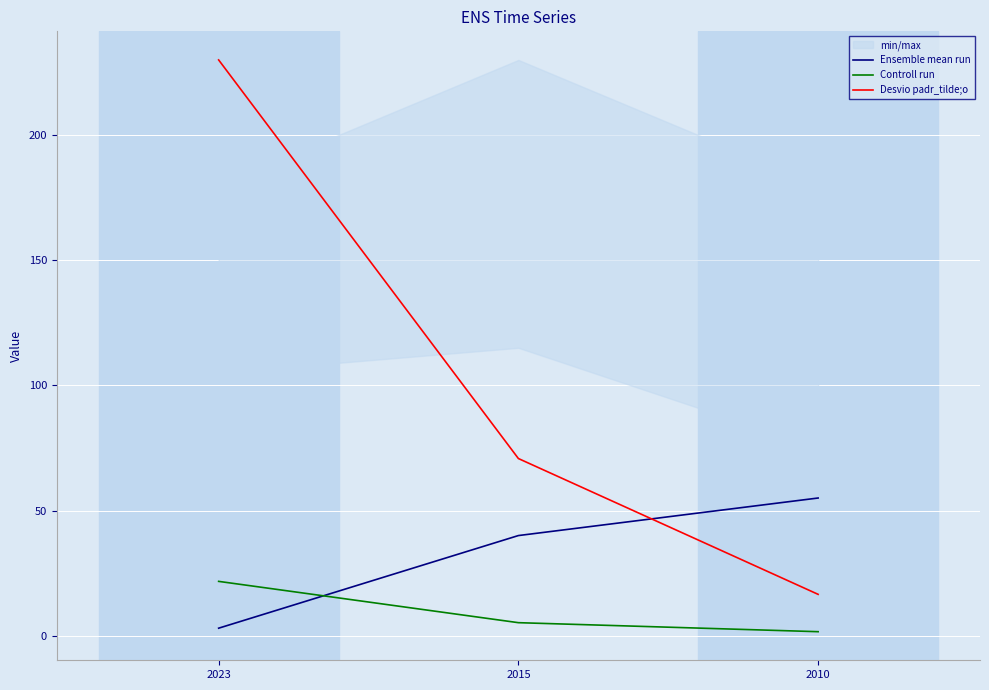

How many data points does each series have?

3